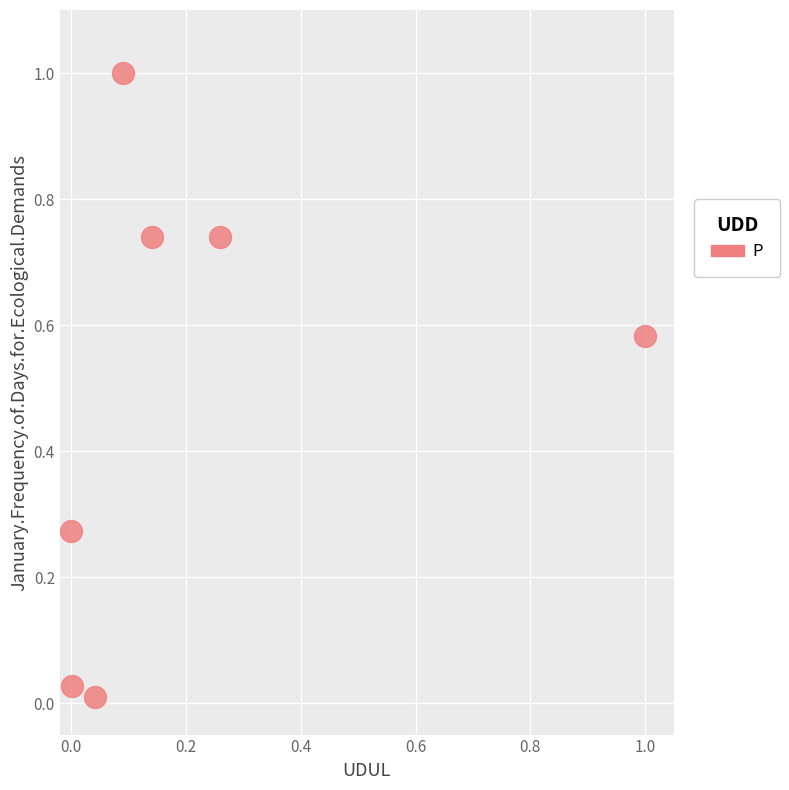

What is the range of X values (max minus min)?

1.0